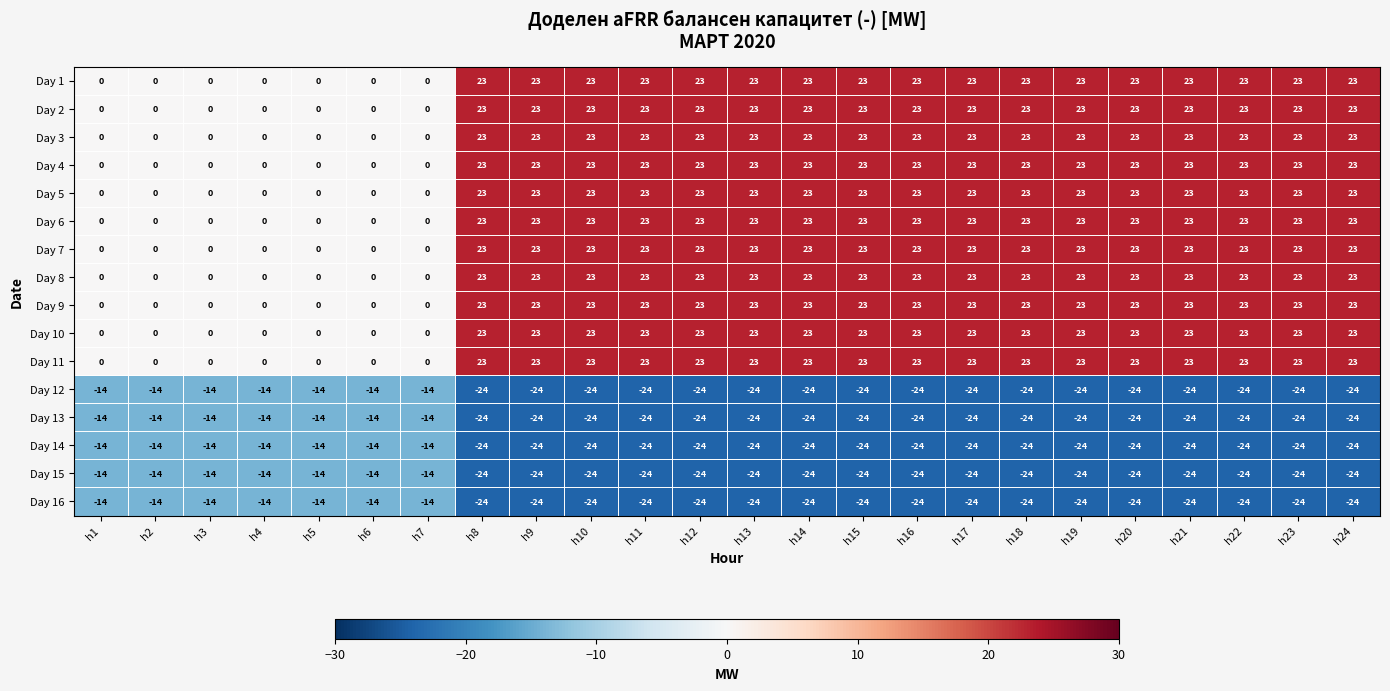

True or false: Day 8 has a value of 34 at h9.

False